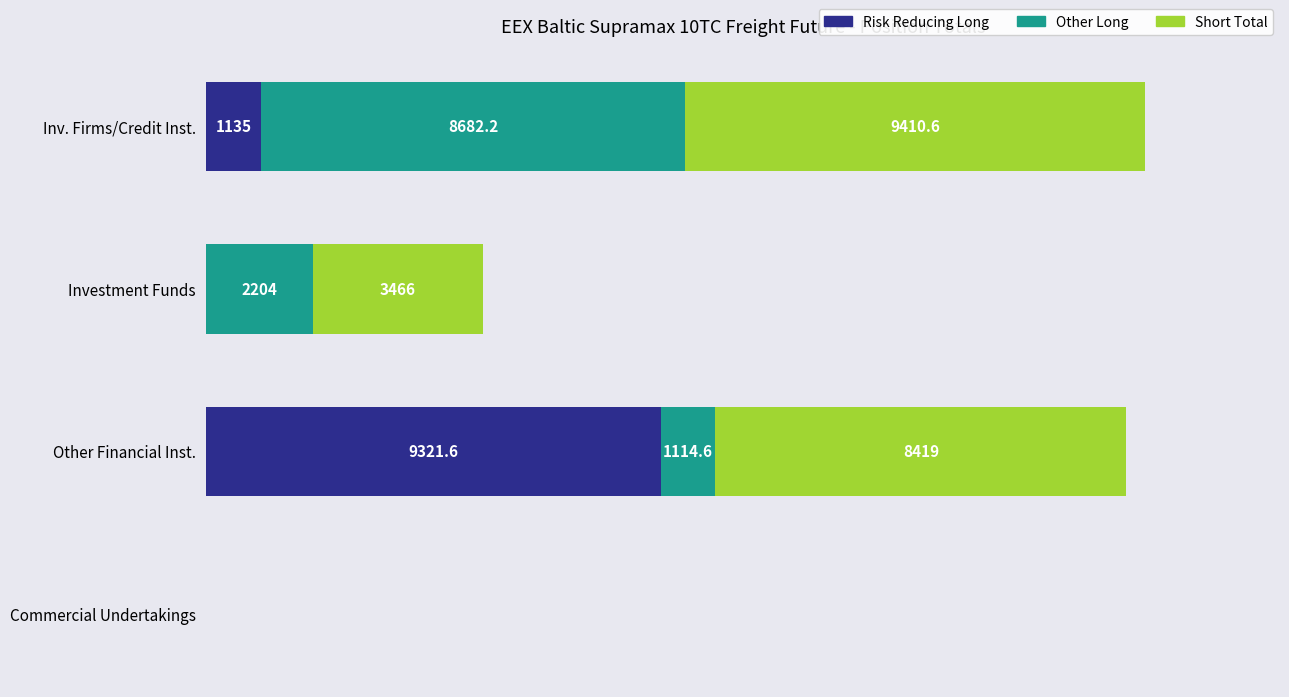

Where is Risk Reducing Long nearest to the value 4660?

Inv. Firms/Credit Inst.